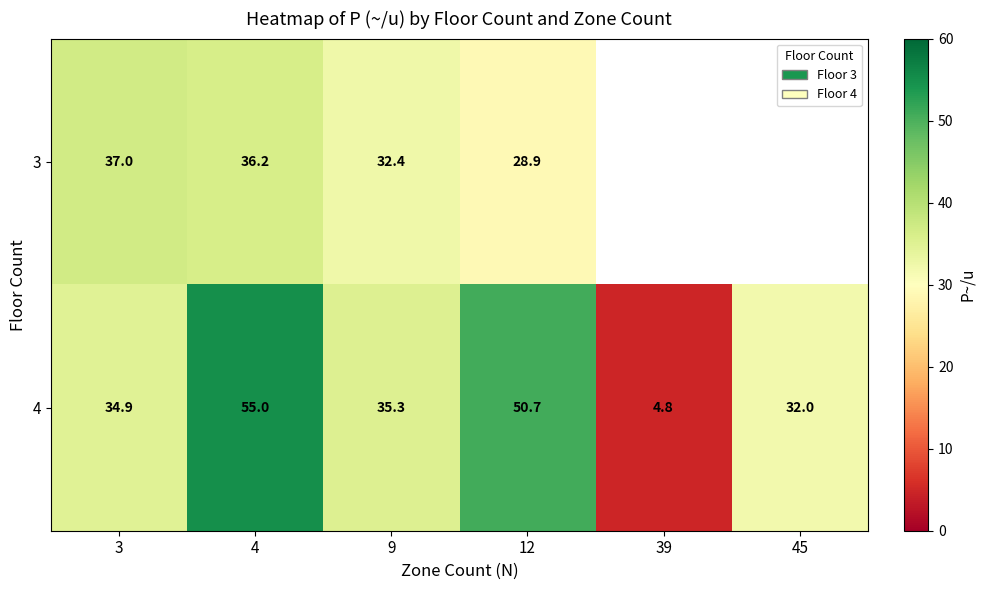

How many values in the 3 series are below 32?

1